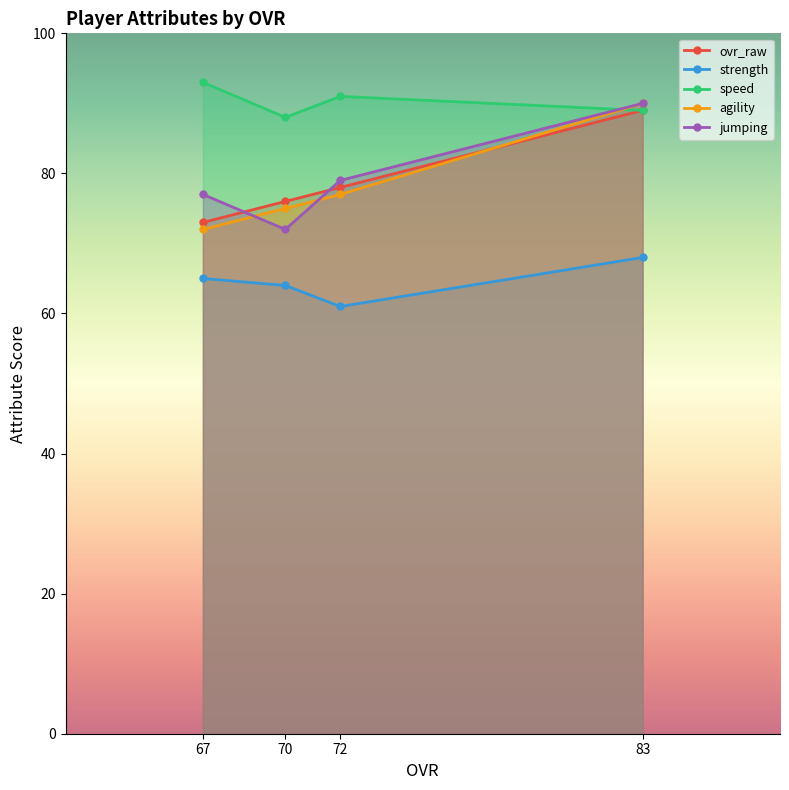

How many distinct data groups are displayed?

5